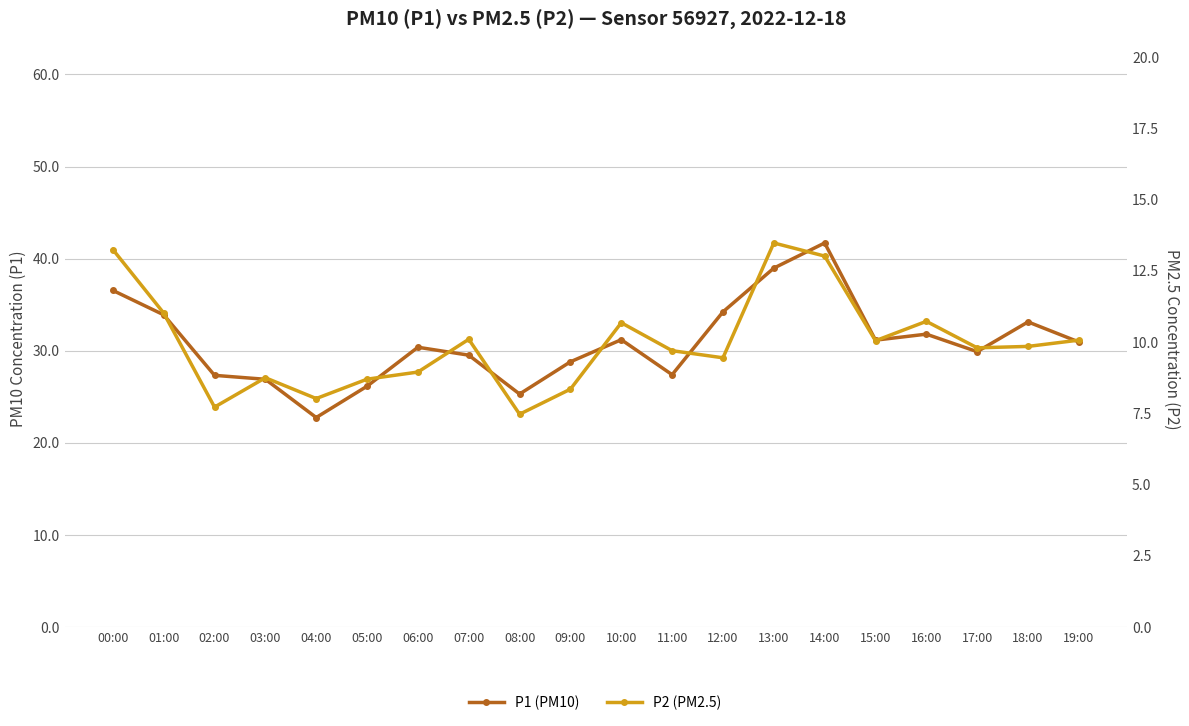

How many distinct data groups are displayed?

2